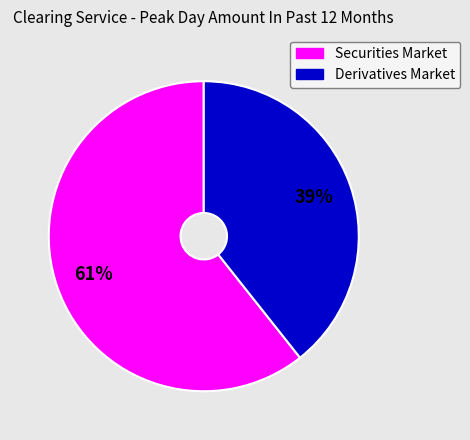

True or false: Derivatives Market accounts for 39% of the total.

True